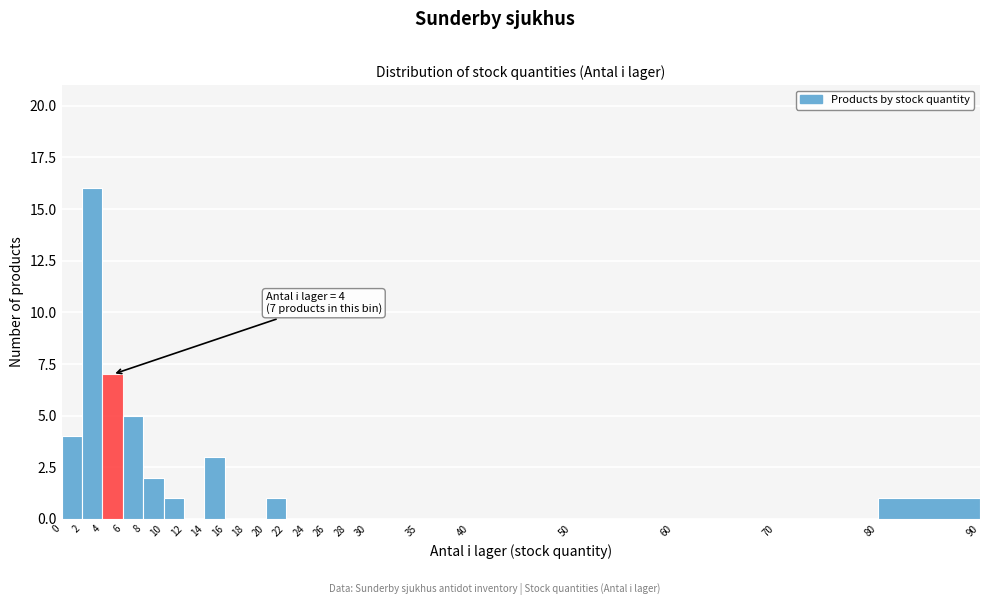

Over which range of the x-axis is the bar tallest?

2 to 4